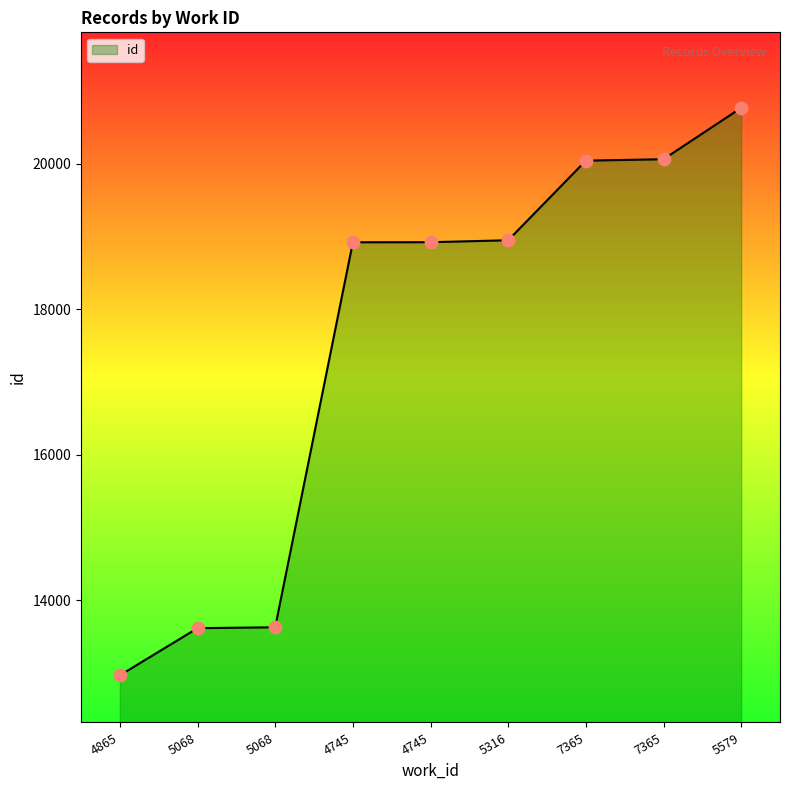

Between 7365 and 4745, which is larger?

7365